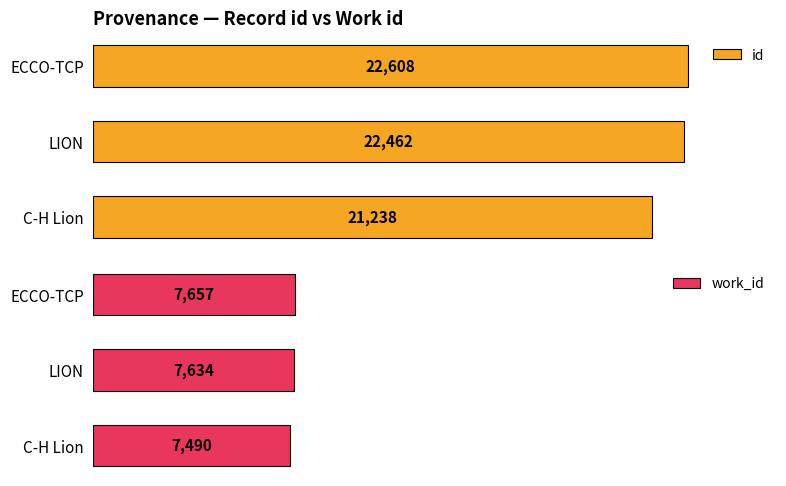

What are all the series names shown in the legend?

id, work_id